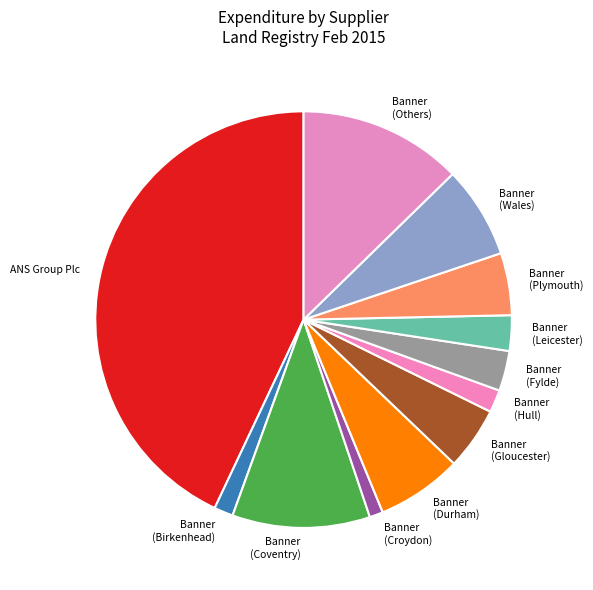

Is there a majority slice in this chart?

No